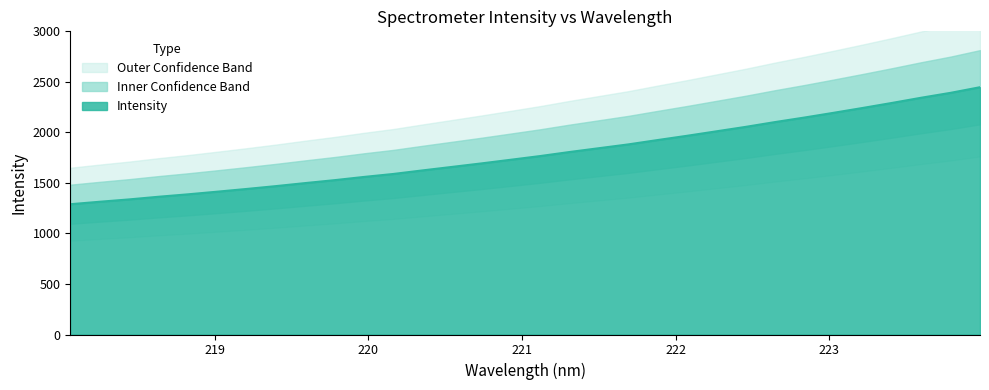

List the labels in order of value, smallest first.

218.0596, 218.2508, 218.442, 218.6332, 218.8244, 219.0156, 219.2067, 219.3979, 219.589, 219.7801, 219.9712, 220.1623, 220.3533, 220.5444, 220.7354, 220.9264, 221.1174, 221.3083, 221.4993, 221.6902, 221.8812, 222.0721, 222.263, 222.4538, 222.6447, 222.8355, 223.0264, 223.2172, 223.408, 223.5987, 223.7895, 223.9802